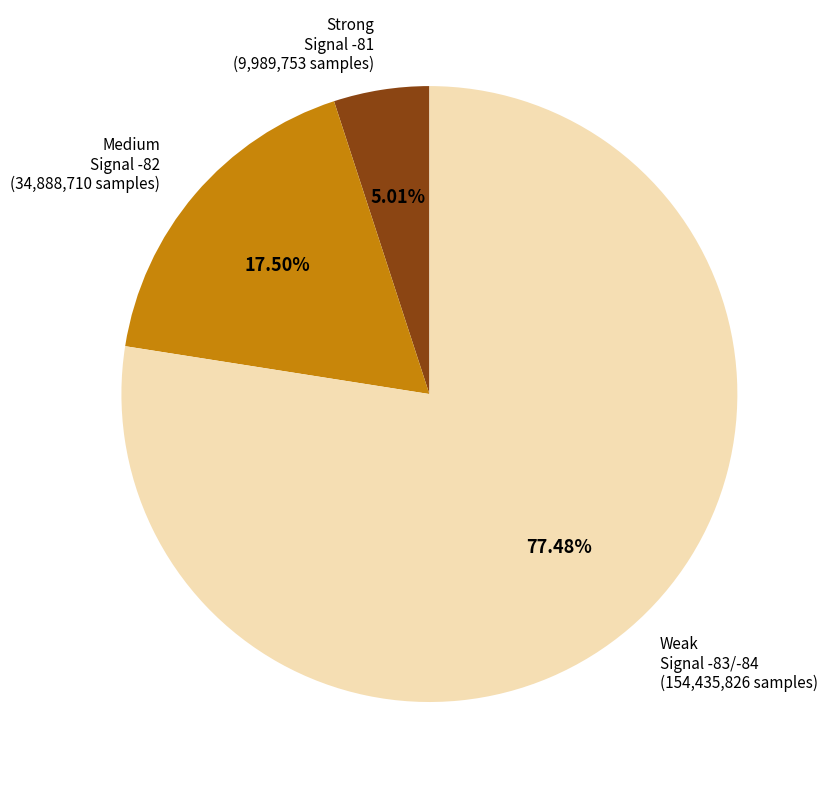

To the nearest percent, what is the average slice percentage?

33%